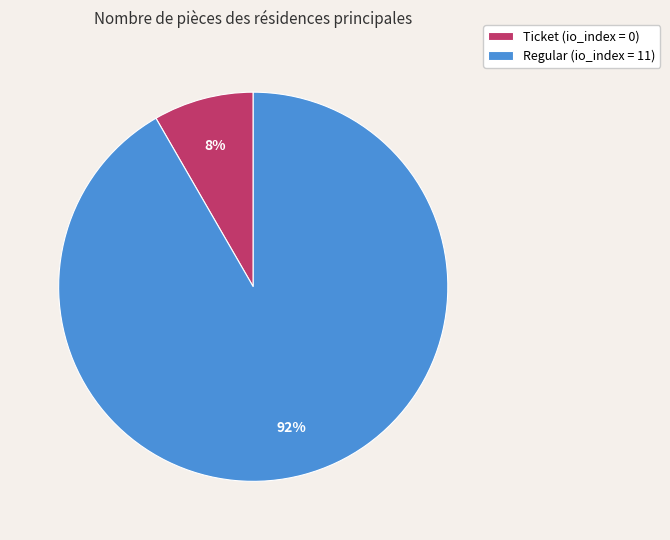

Is it true that Regular (io_index = 11) is 77% of the pie?

False